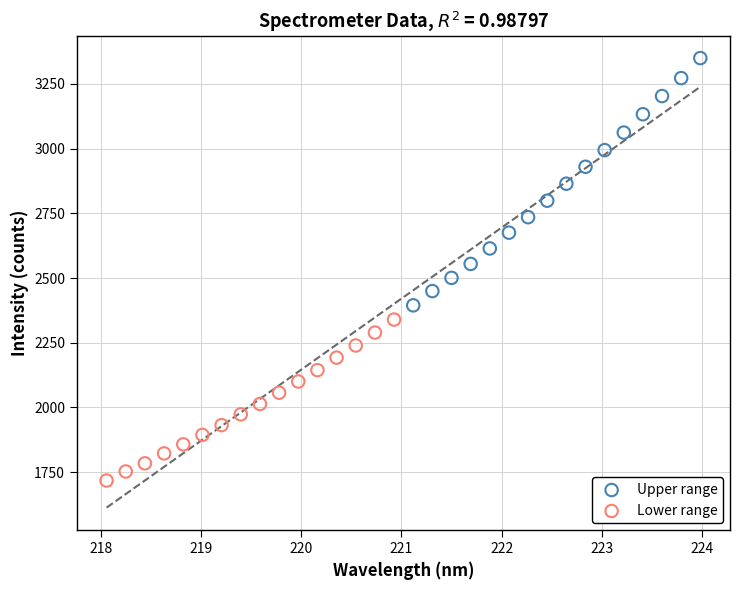

Which series contains the highest Y value?

Upper range